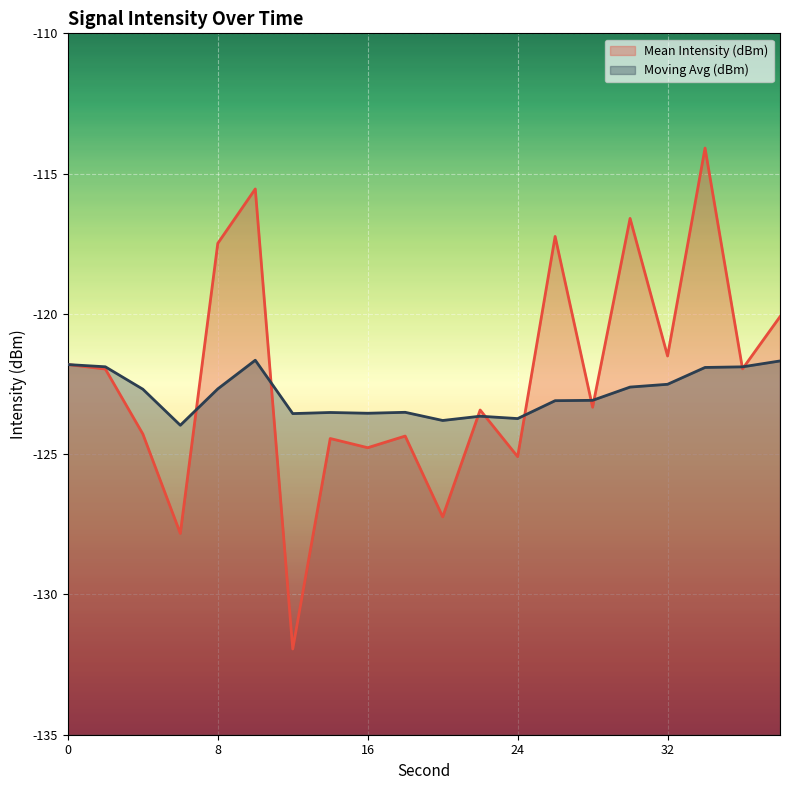

List the series in order of their overall mean, highest first.

Mean Intensity (dBm), Moving Avg (dBm)